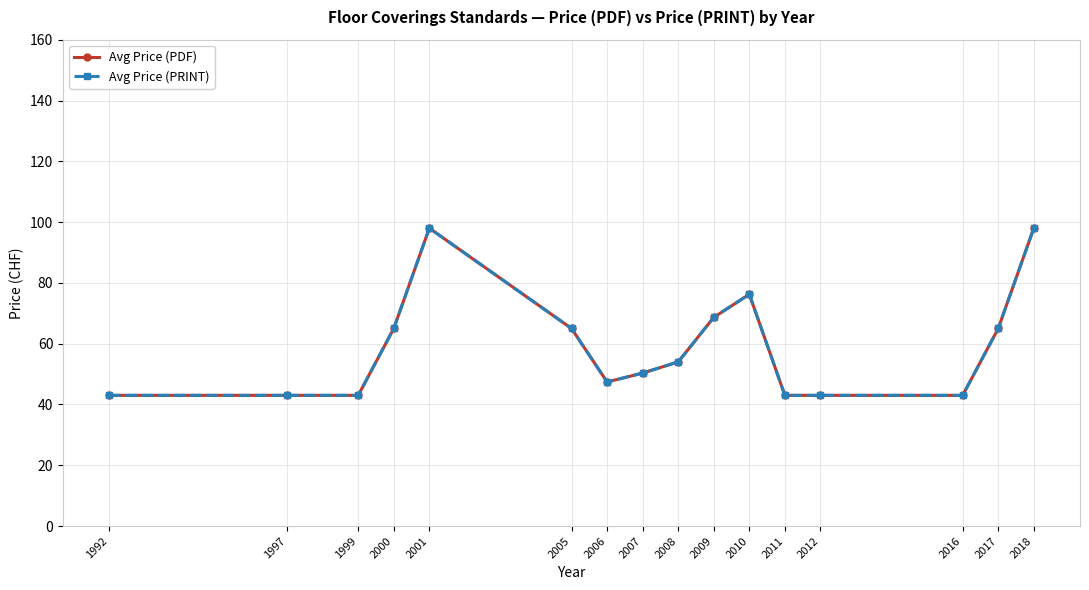

Does the chart have visible grid lines?

Yes